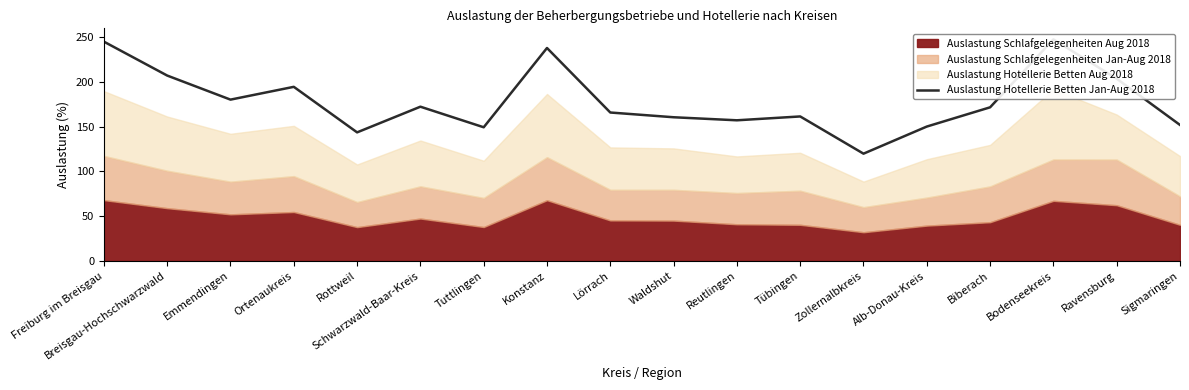

Rank the categories by value from lowest to highest.

Zollernalbkreis, Rottweil, Tuttlingen, Alb-Donau-Kreis, Sigmaringen, Reutlingen, Waldshut, Tübingen, Lörrach, Biberach, Schwarzwald-Baar-Kreis, Emmendingen, Ortenaukreis, Ravensburg, Breisgau-Hochschwarzwald, Konstanz, Freiburg im Breisgau, Bodenseekreis